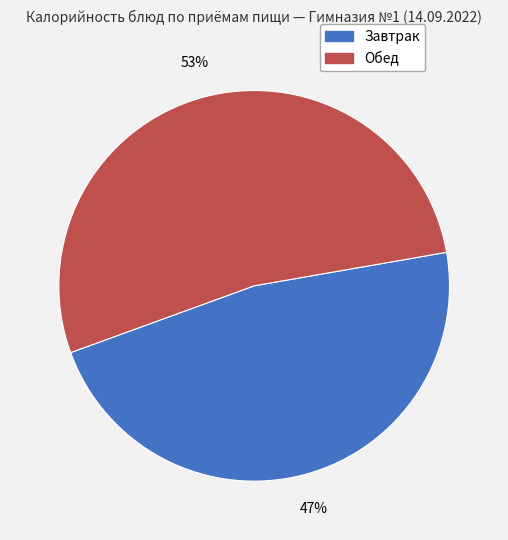

To the nearest percent, what is the difference between the largest and smallest slice percentages?

6%